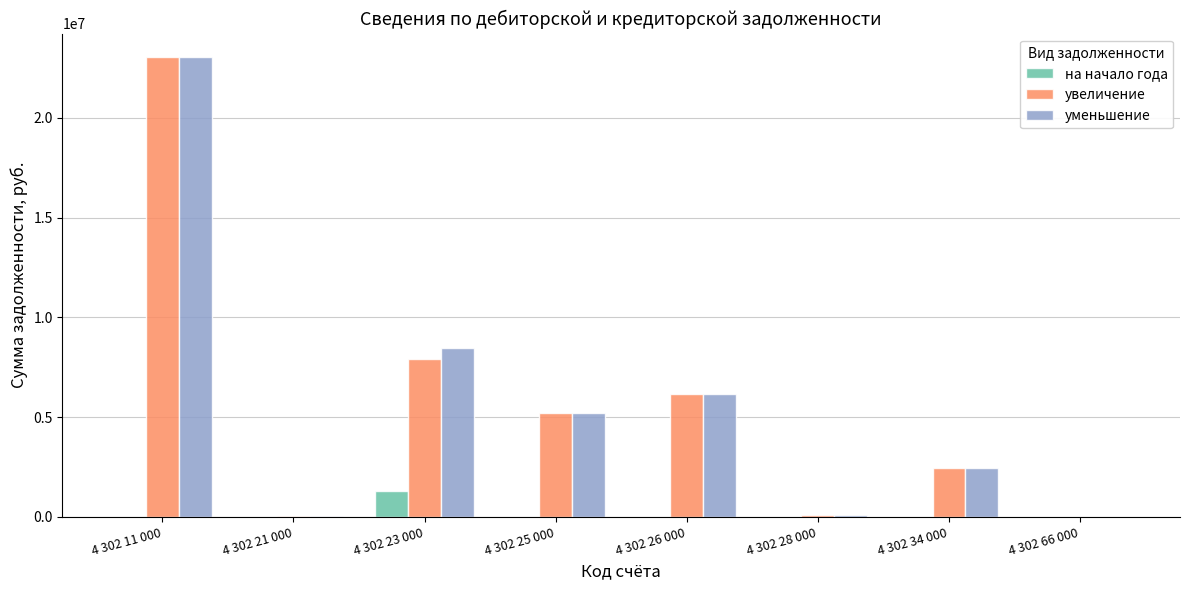

At which category is the sum across all series the highest?

4 302 11 000